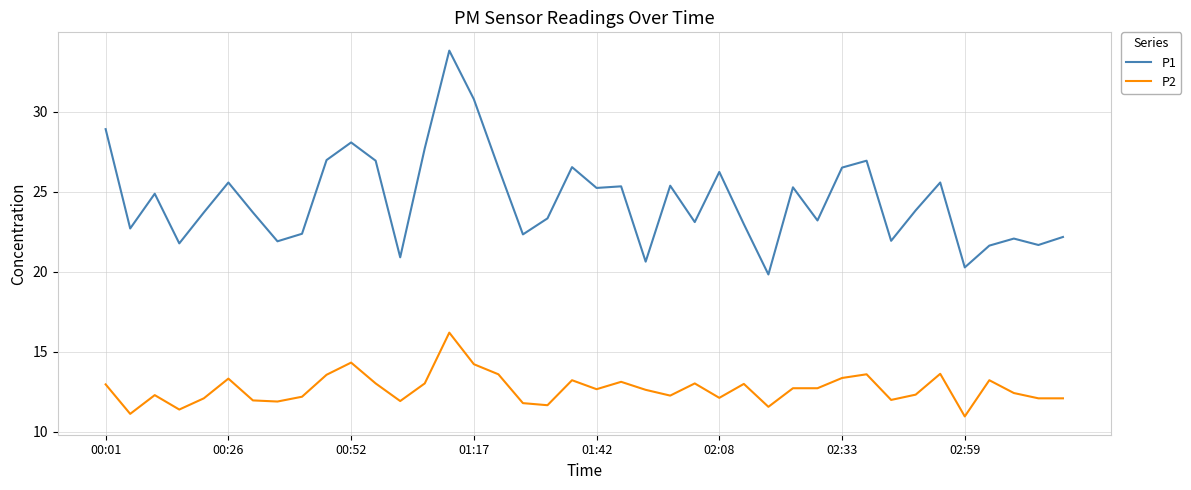

How many lines are shown in the chart?

2